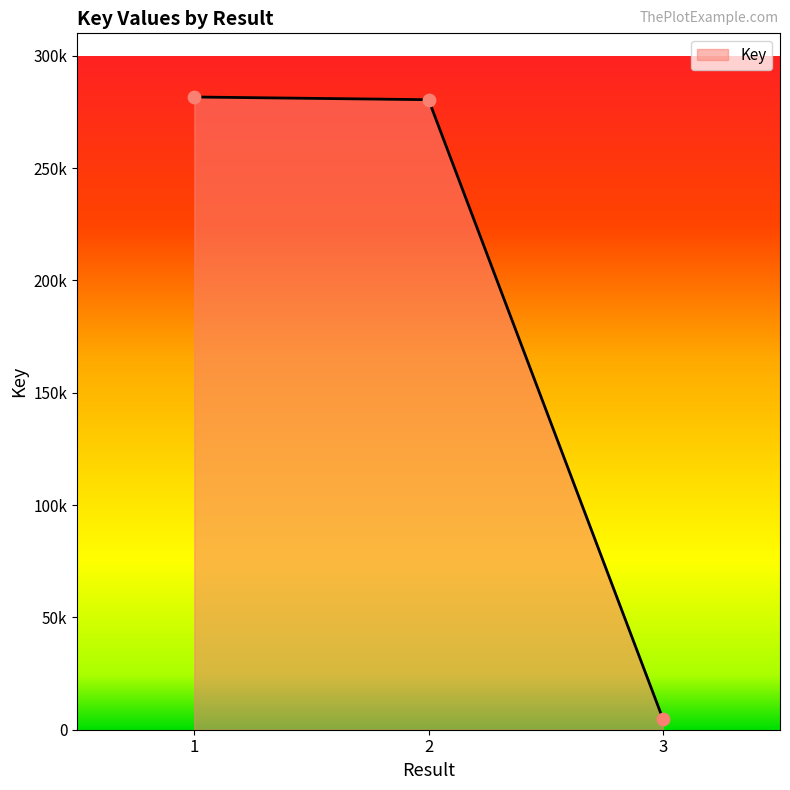

What is the ratio of the value at 1 to the value at 2?

1.0